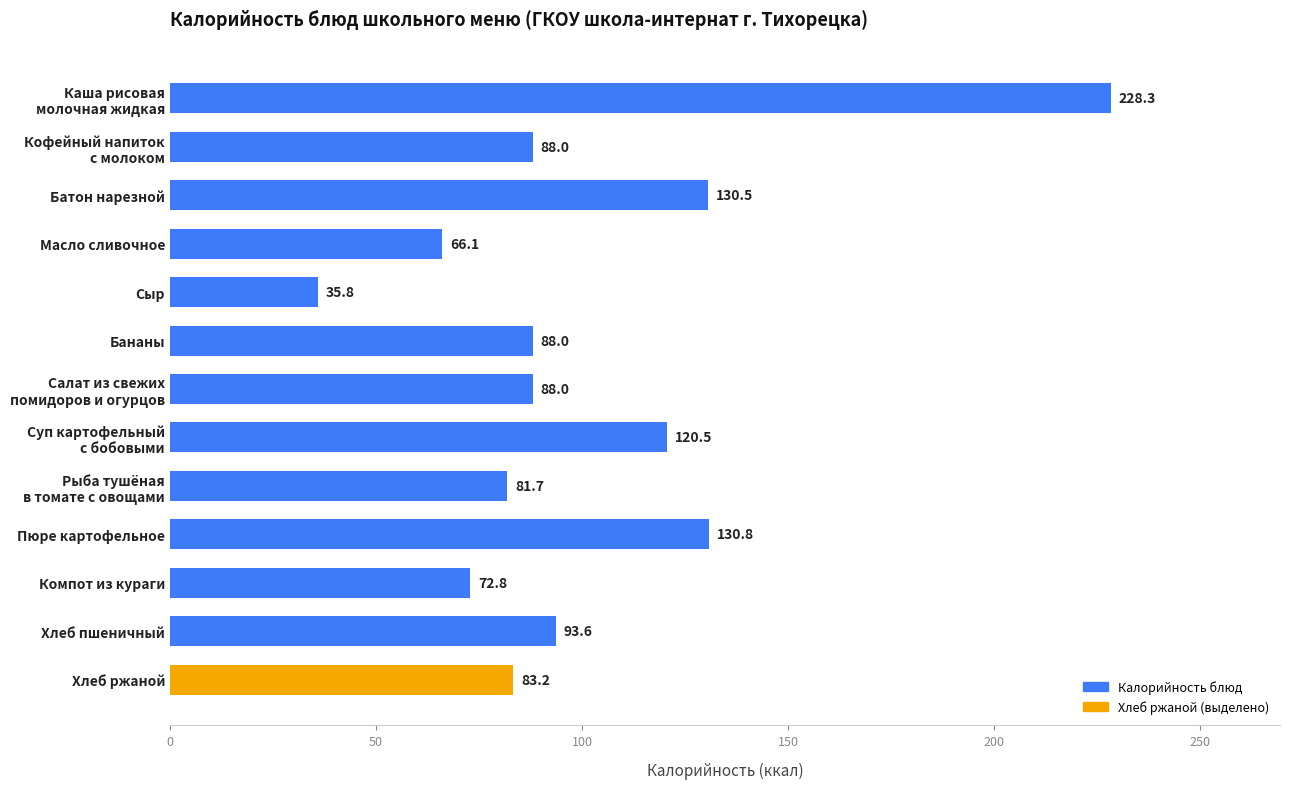

Are the bars grouped side by side (vs. stacked)?

No